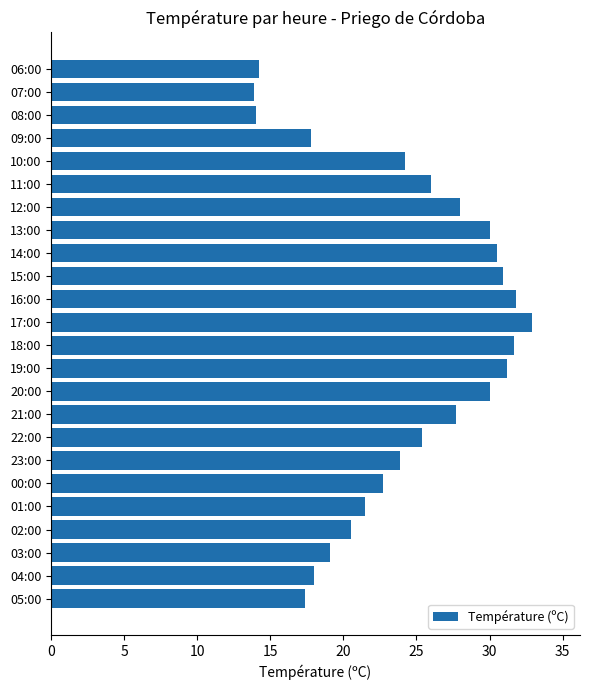

What is the sum of all values?

583.3